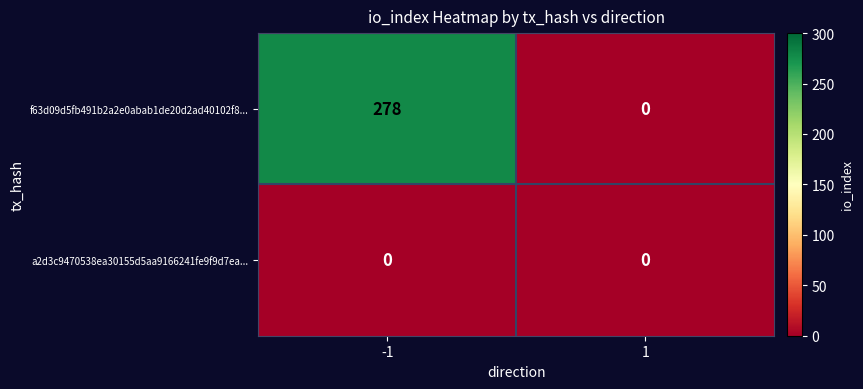

The f63d09d5fb491b2a2e0abab1de20d2ad40102f8... series shows 127 at 1. True or false?

False